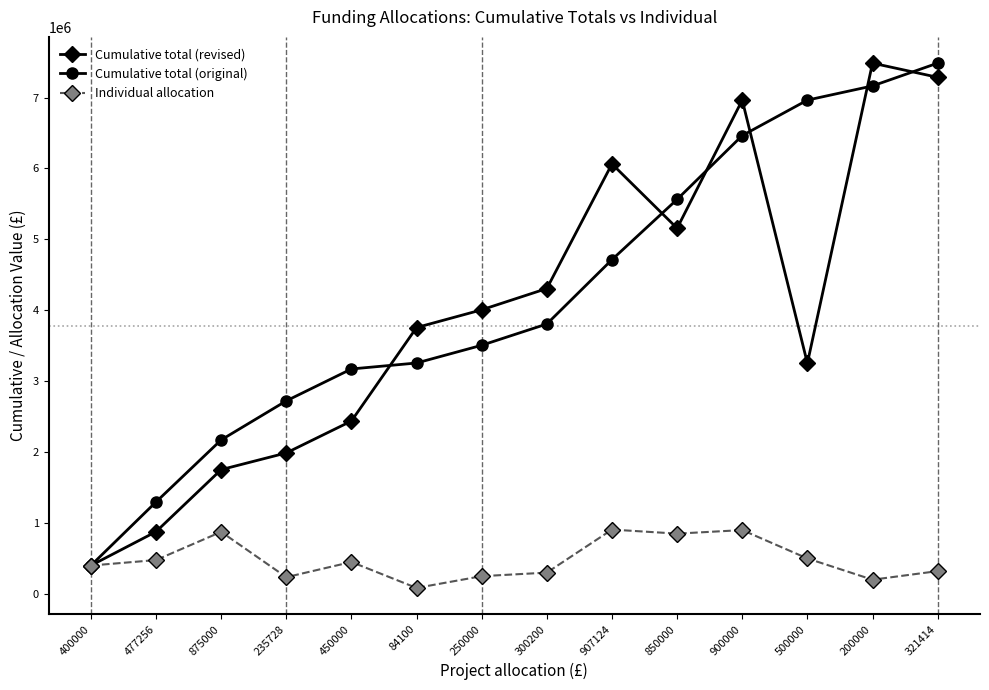

Which series has the largest total across all categories?

Cumulative total (original)